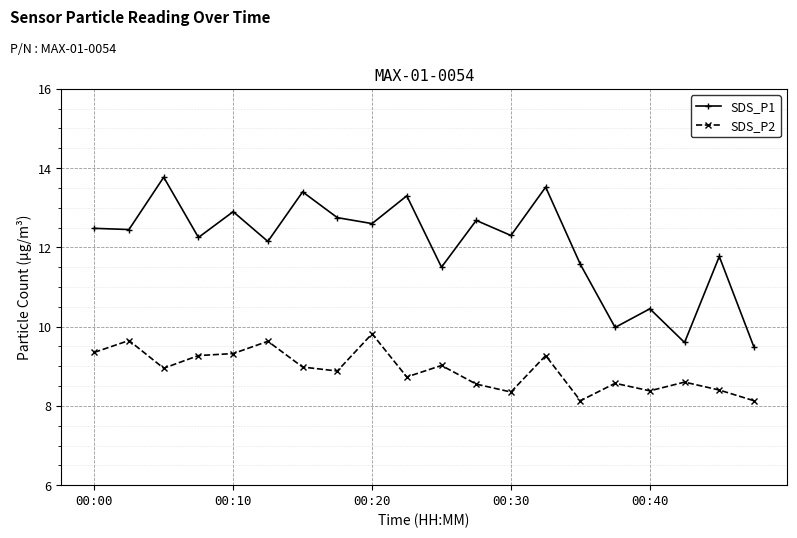

Which series has the largest range (max minus min)?

SDS_P1